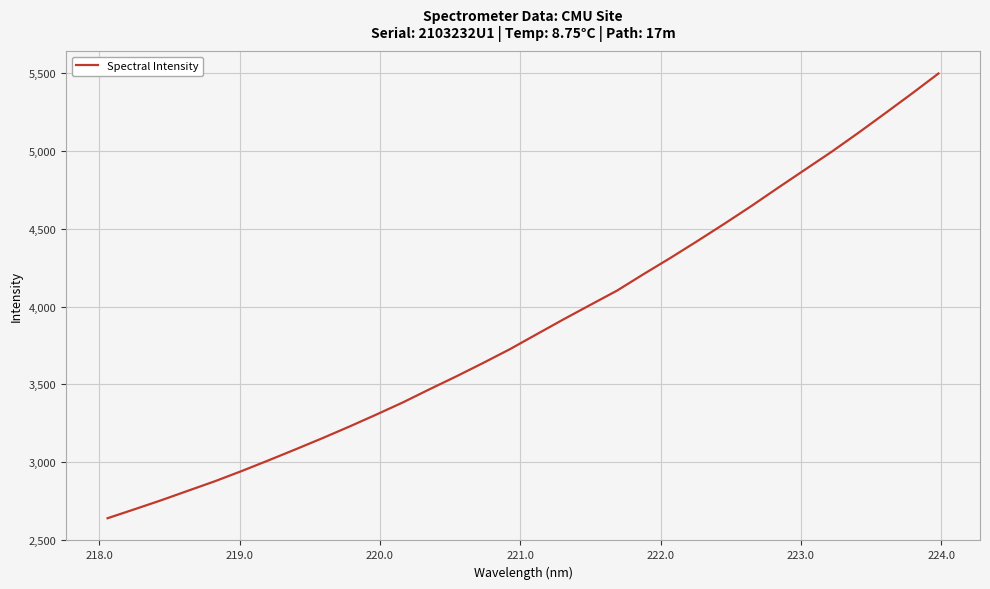

What is the difference between the maximum and minimum values?

2860.7